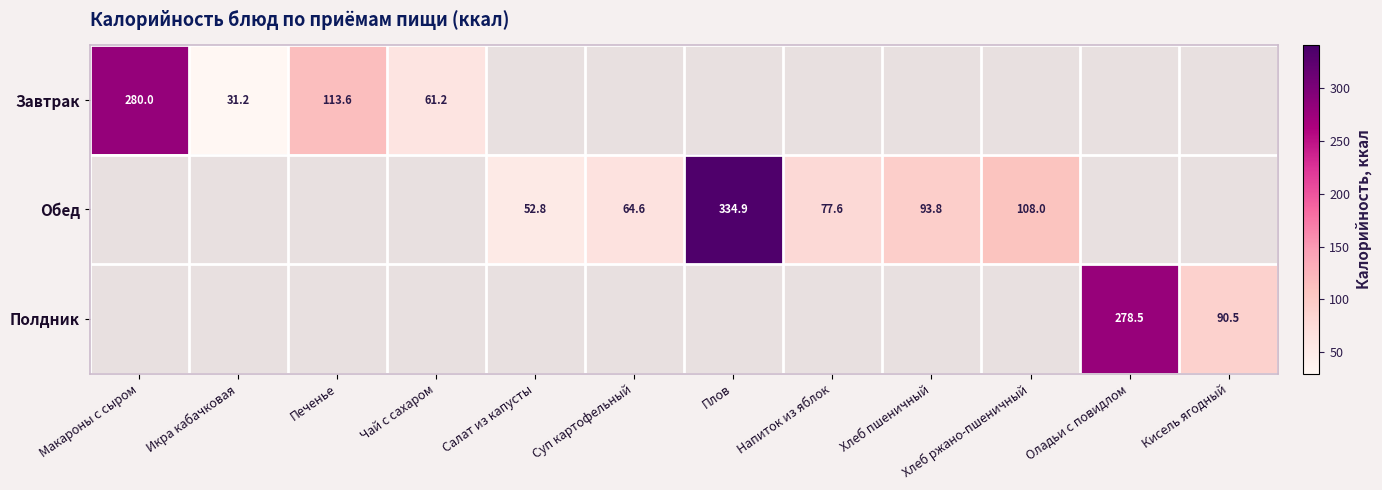

What is the maximum value for Обед?

334.9